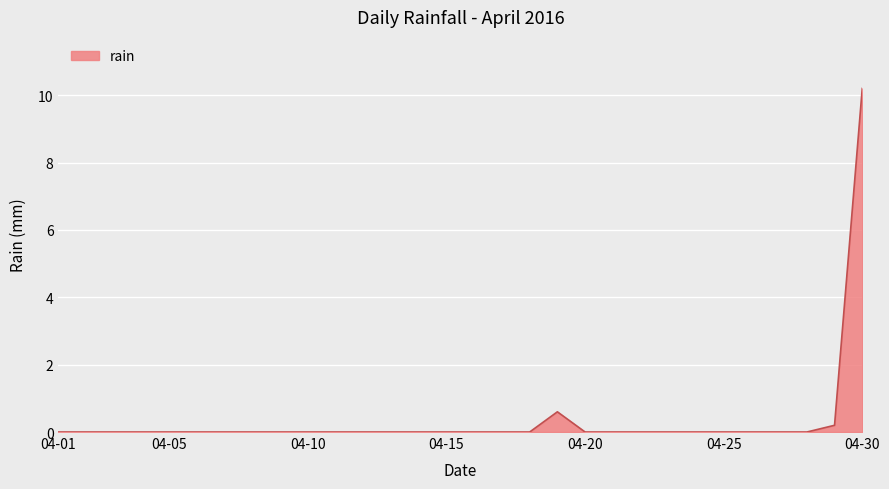

What is the maximum value shown in the chart?

10.2